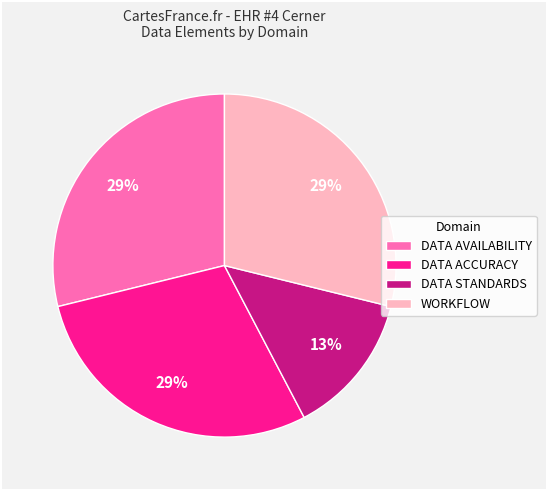

Is it true that DATA ACCURACY is 29% of the pie?

True